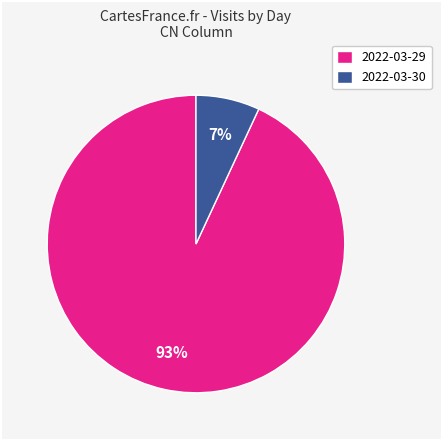

Which category has the biggest portion of the pie?

2022-03-29